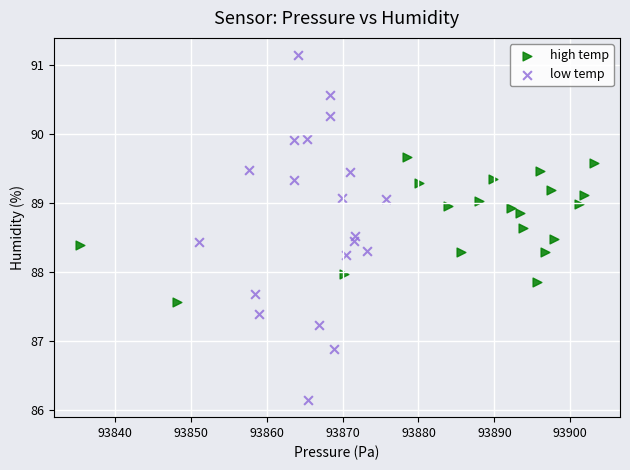

Which series has the largest Y range (max minus min)?

low temp